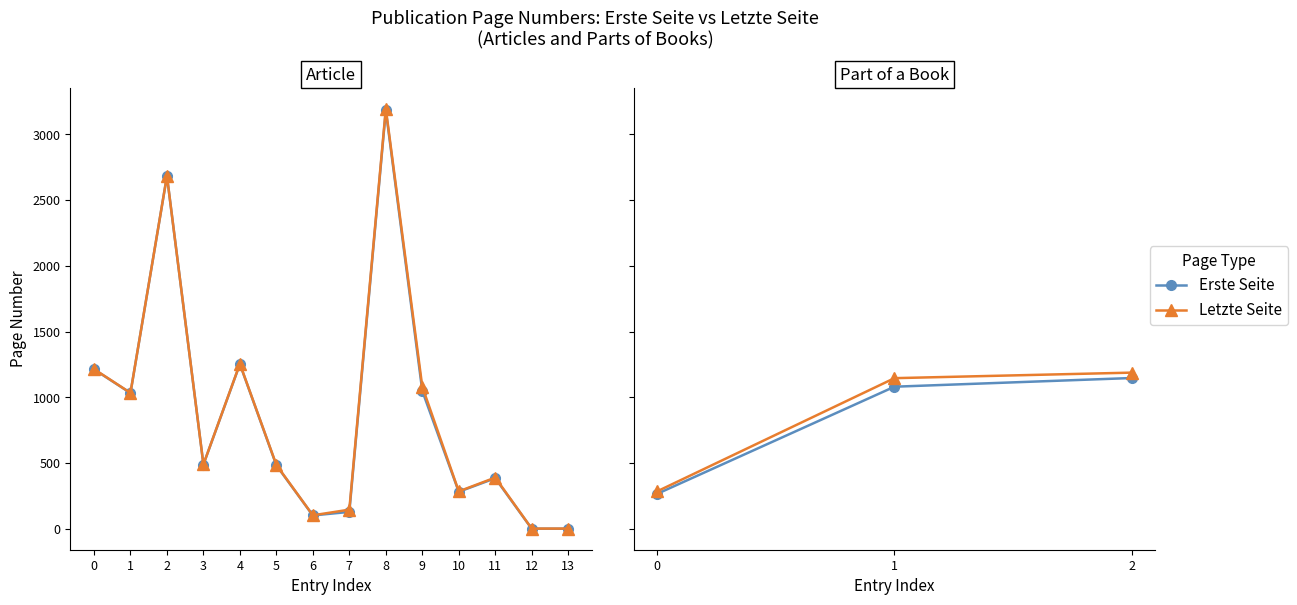

The value of Letzte Seite at 0 is 66. True or false?

False